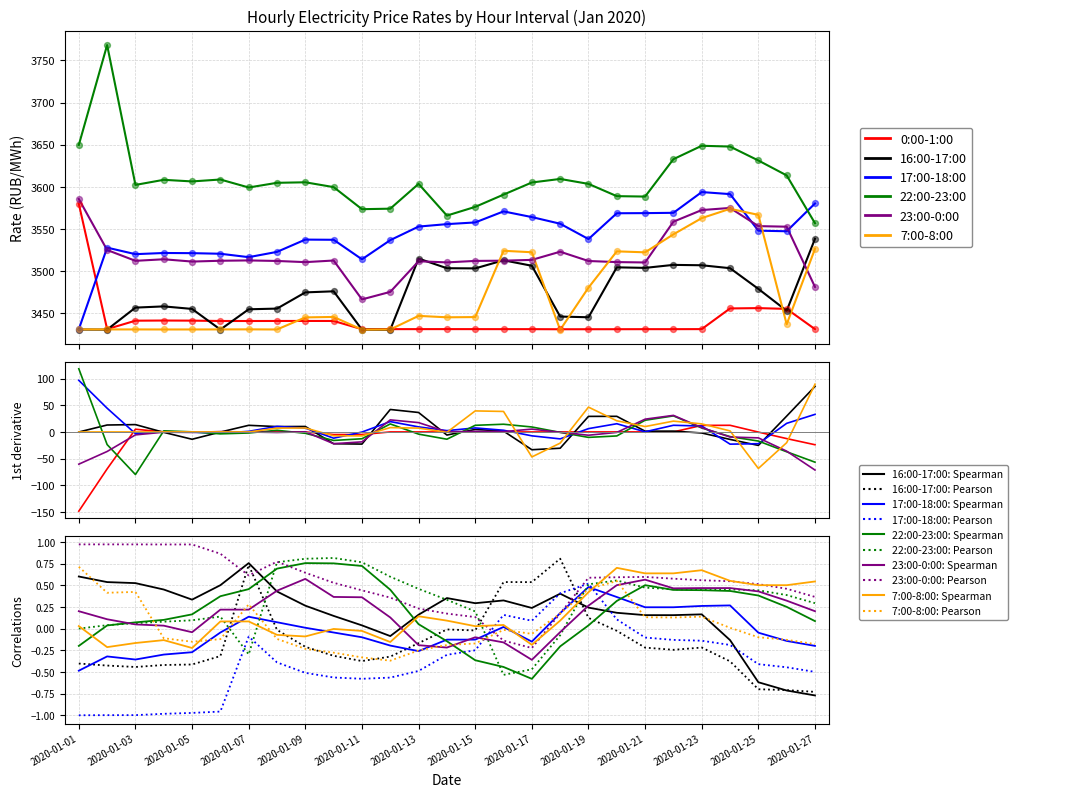

What are all the series names shown in the legend?

0:00-1:00, 16:00-17:00, 17:00-18:00, 22:00-23:00, 23:00-0:00, 7:00-8:00